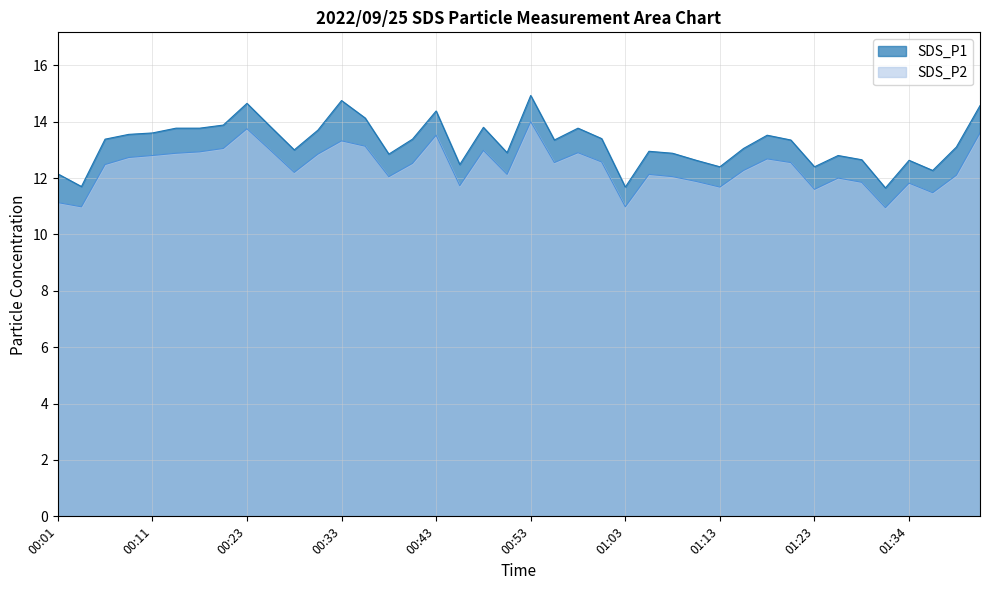

List the series in order of their overall mean, highest first.

SDS_P1, SDS_P2